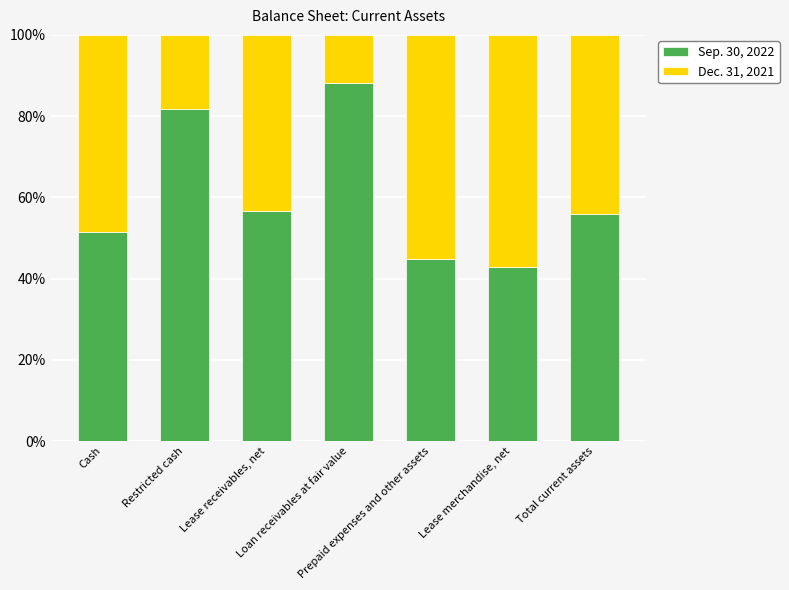

What is the difference between the maximum and second lowest values in the Sep. 30, 2022 series?

43.4